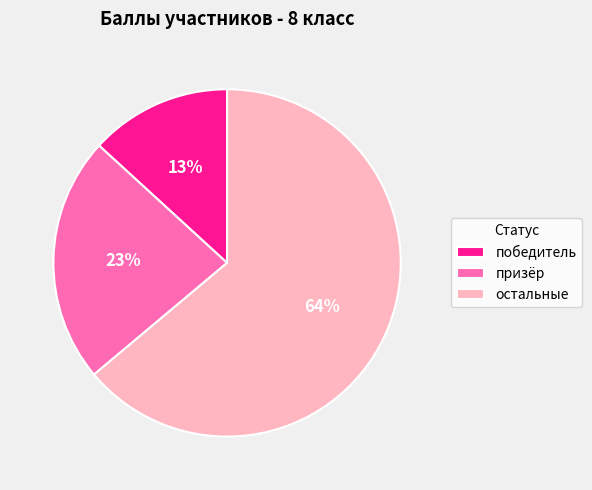

Which slice is the largest?

остальные